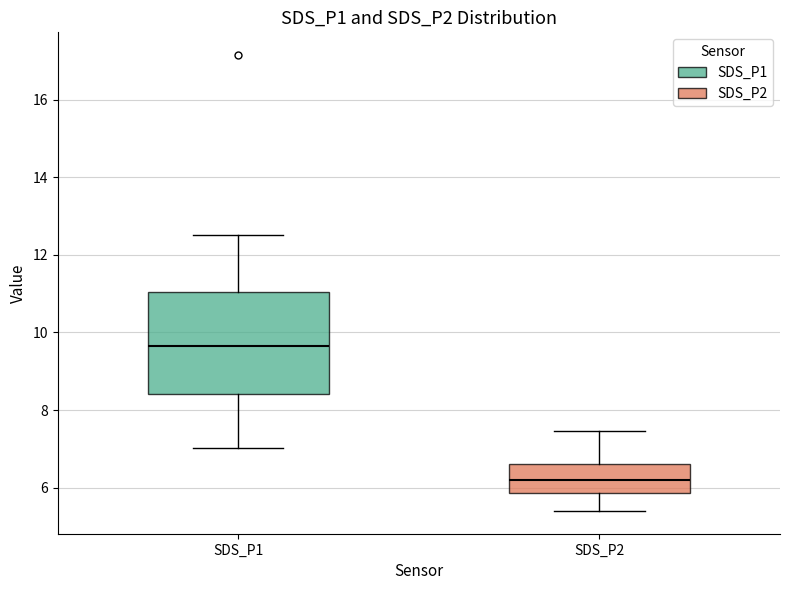

Which box's median line is the highest?

SDS_P1